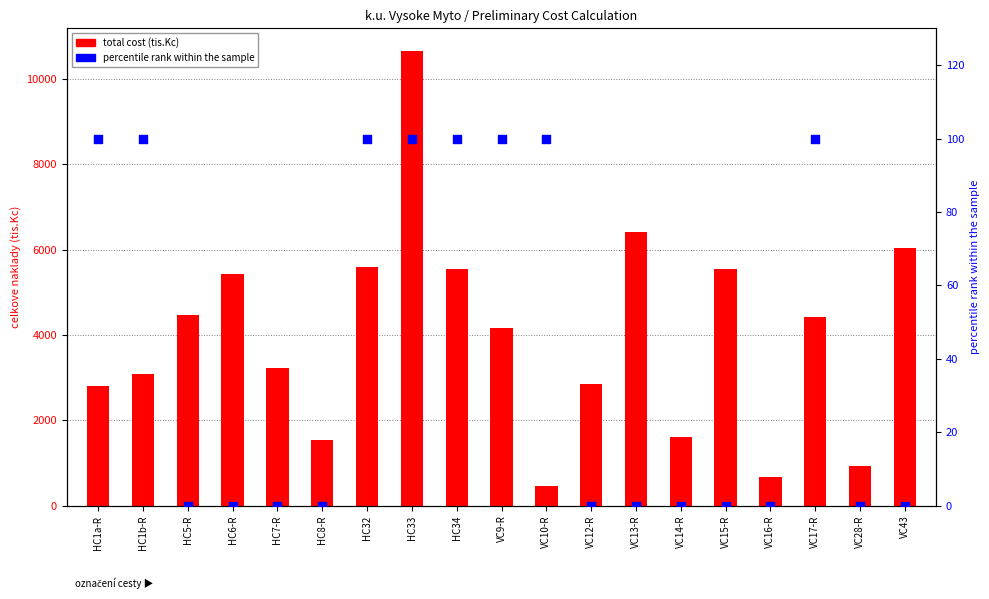

Which series has the widest spread of Y values?

total cost (tis.Kc)